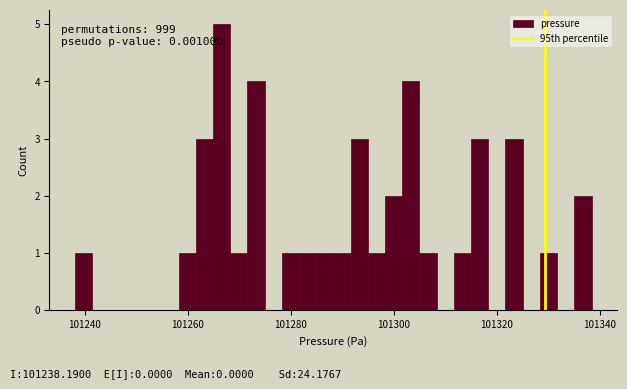

Read against the x-axis, roughly where is the centre of the tallest bar?

101266